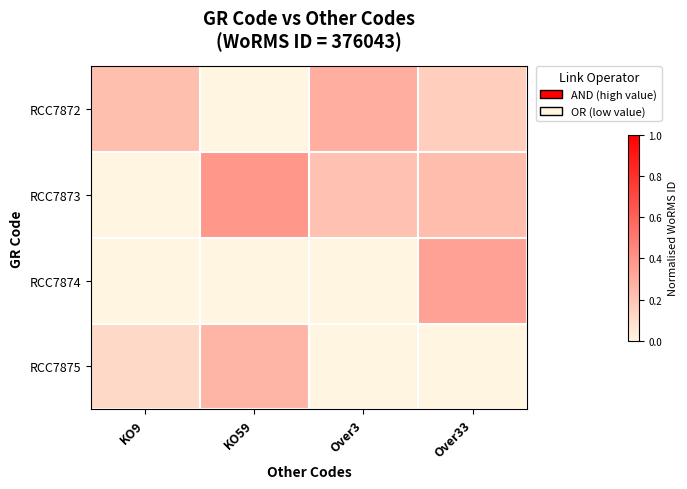

Reading left to right, extract all data points from this chart.

RCC7872: KO9=0.2	KO59=0.0	Over3=0.3	Over33=0.2
RCC7873: KO9=0.0	KO59=0.4	Over3=0.2	Over33=0.2
RCC7874: KO9=0.0	KO59=0.0	Over3=0.0	Over33=0.3
RCC7875: KO9=0.1	KO59=0.3	Over3=0.0	Over33=0.0